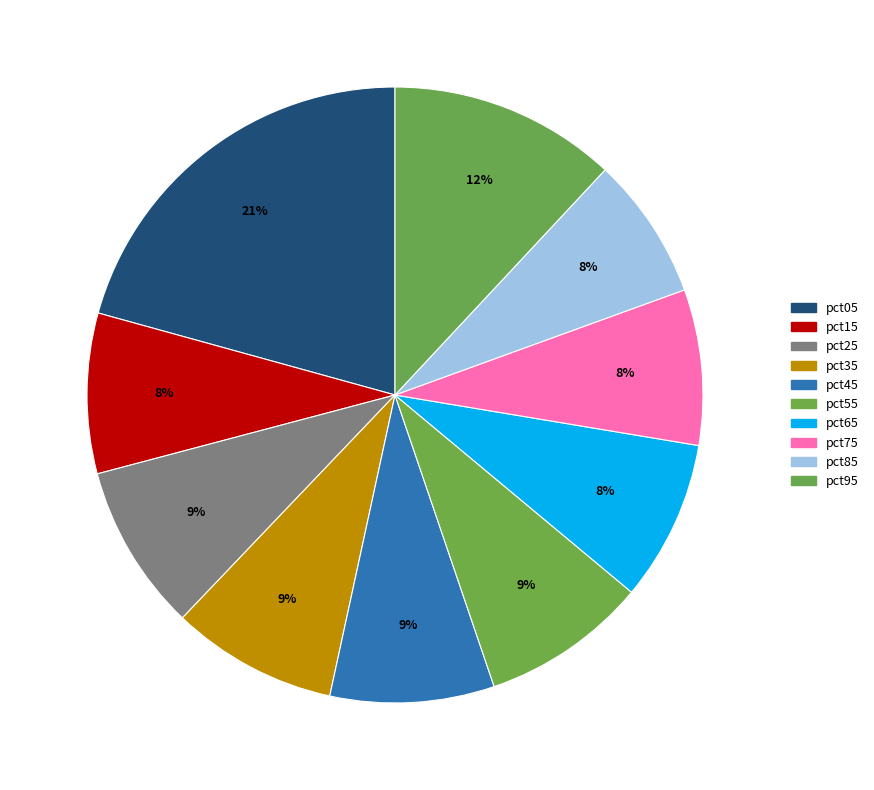

Which slice is the largest?

pct05